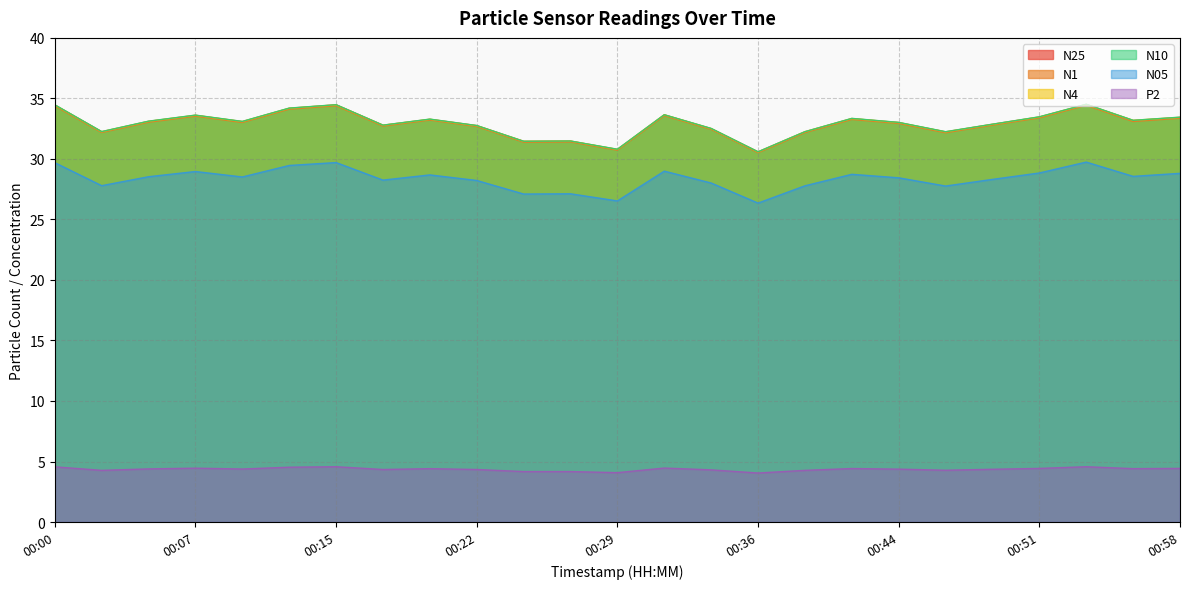

True or false: P2 and N4 intersect in this chart.

False